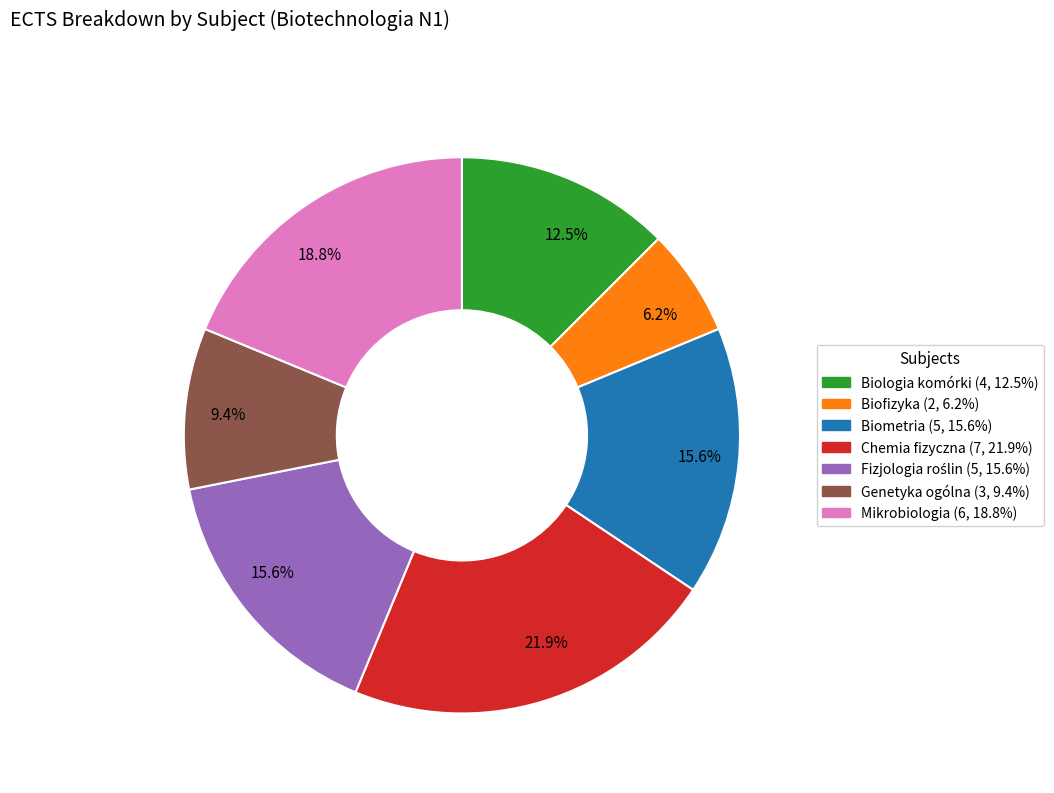

Is there any slice that represents more than half of the pie?

No